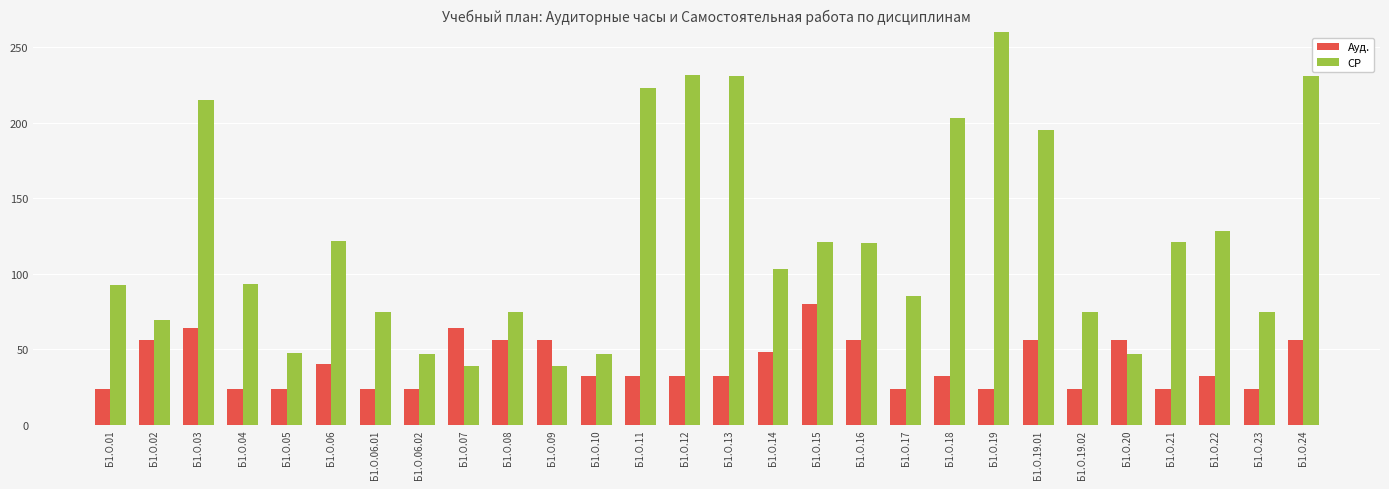

Reading left to right, what are all the values shown in this chart?

Ауд.: Б1.О.01=24.0	Б1.О.02=56.0	Б1.О.03=64.0	Б1.О.04=24.0	Б1.О.05=24.0	Б1.О.06=40.0	Б1.О.06.01=24.0	Б1.О.06.02=24.0	Б1.О.07=64.0	Б1.О.08=56.0	Б1.О.09=56.0	Б1.О.10=32.0	Б1.О.11=32.0	Б1.О.12=32.0	Б1.О.13=32.0	Б1.О.14=48.0	Б1.О.15=80.0	Б1.О.16=56.0	Б1.О.17=24.0	Б1.О.18=32.0	Б1.О.19=24.0	Б1.О.19.01=56.0	Б1.О.19.02=24.0	Б1.О.20=56.0	Б1.О.21=24.0	Б1.О.22=32.0	Б1.О.23=24.0	Б1.О.24=56.0
СР: Б1.О.01=92.6	Б1.О.02=69.6	Б1.О.03=215.0	Б1.О.04=93.0	Б1.О.05=47.3	Б1.О.06=122.0	Б1.О.06.01=75.0	Б1.О.06.02=47.0	Б1.О.07=39.0	Б1.О.08=75.0	Б1.О.09=39.0	Б1.О.10=47.0	Б1.О.11=223.2	Б1.О.12=231.6	Б1.О.13=231.0	Б1.О.14=103.0	Б1.О.15=121.0	Б1.О.16=120.6	Б1.О.17=85.0	Б1.О.18=203.0	Б1.О.19=270.6	Б1.О.19.01=195.6	Б1.О.19.02=75.0	Б1.О.20=47.0	Б1.О.21=121.0	Б1.О.22=128.6	Б1.О.23=75.0	Б1.О.24=231.0